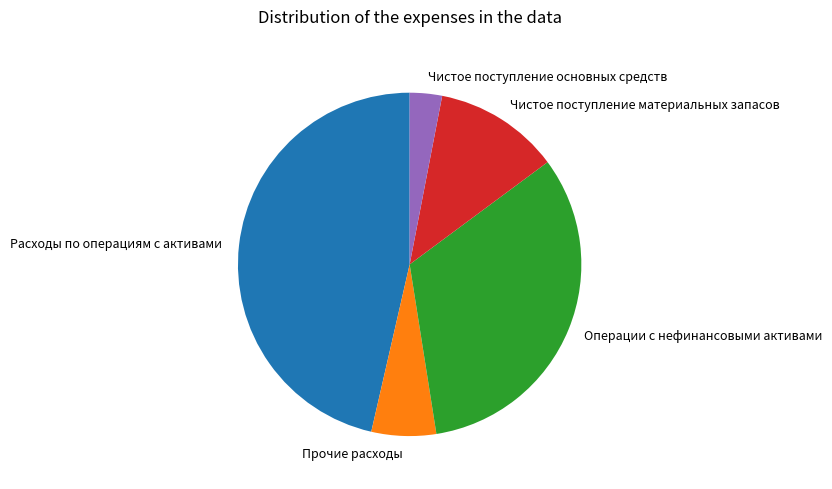

Does Расходы по операциям с активами account for over 50% of the chart?

No